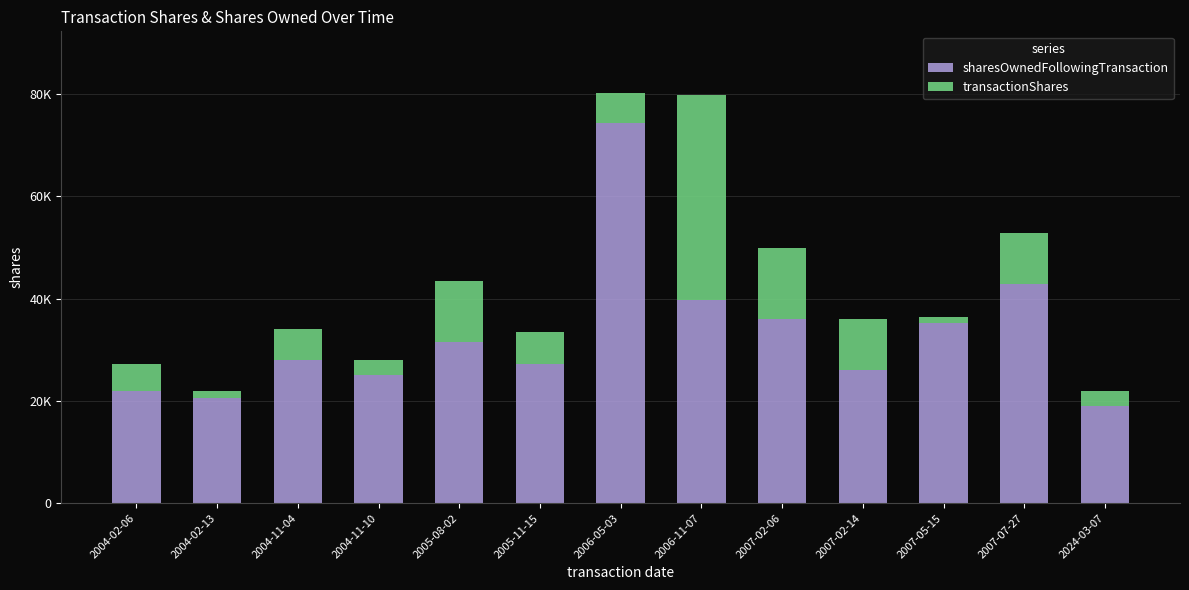

Rank the categories by sharesOwnedFollowingTransaction value from lowest to highest.

2024-03-07, 2004-02-13, 2004-02-06, 2004-11-10, 2007-02-14, 2005-11-15, 2004-11-04, 2005-08-02, 2007-05-15, 2007-02-06, 2006-11-07, 2007-07-27, 2006-05-03